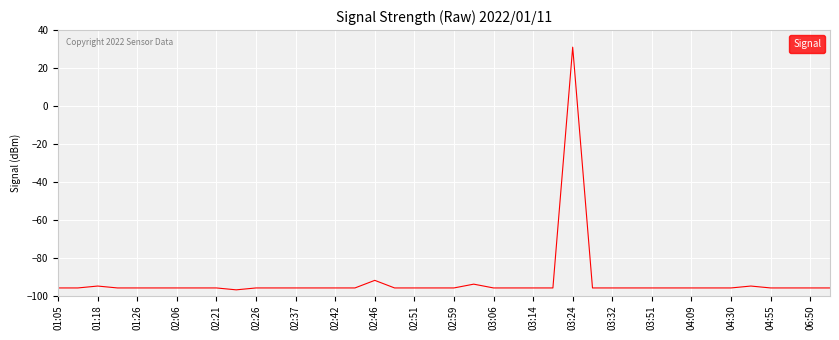

What is the difference between the maximum and minimum values?

128